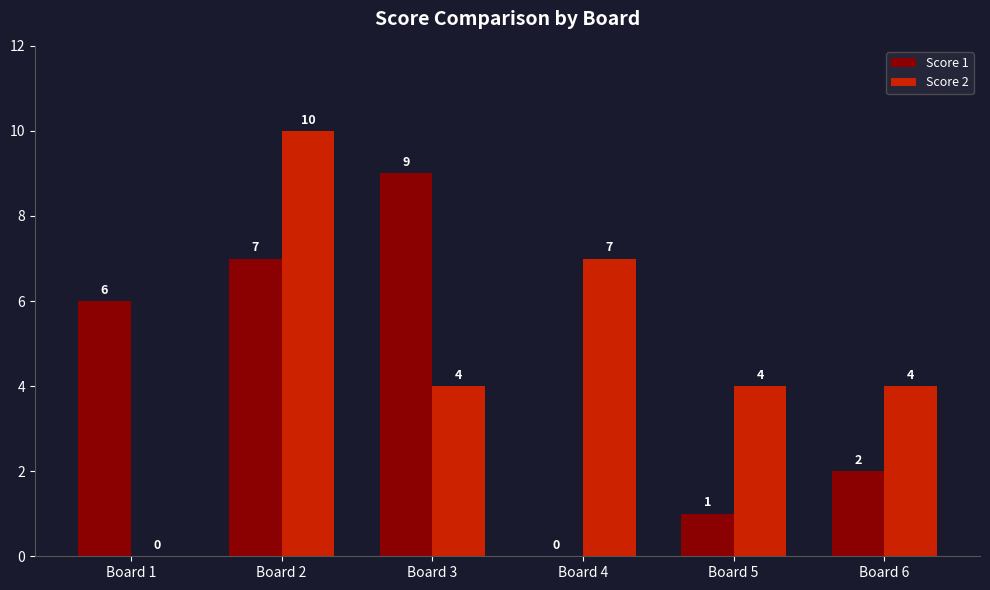

How many groups of bars are there?

6